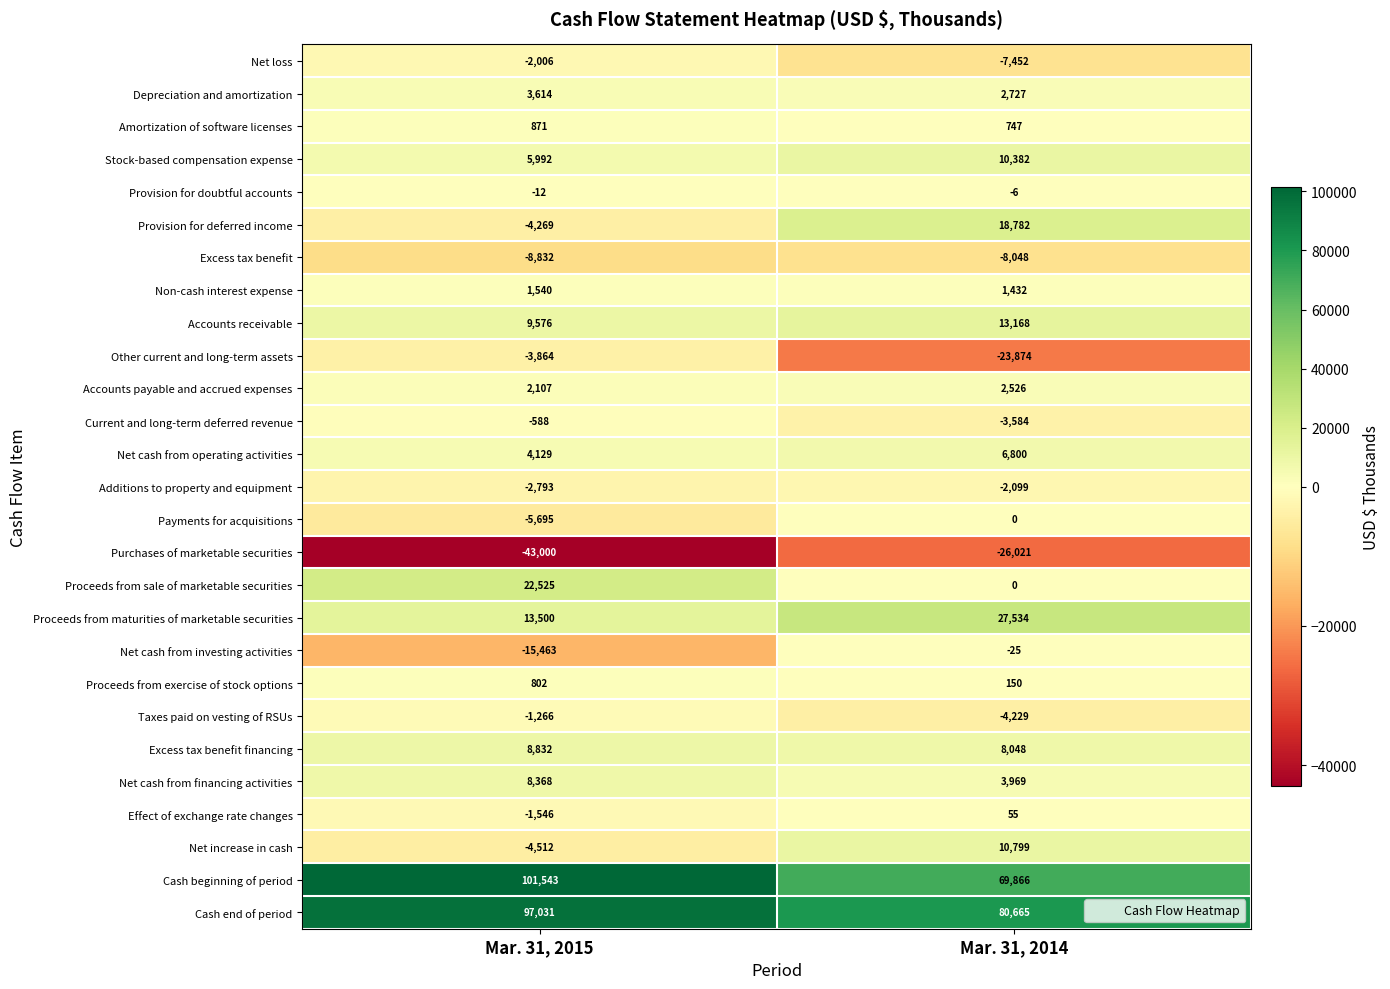

At which label is Accounts receivable closest to 11372?

Mar. 31, 2015